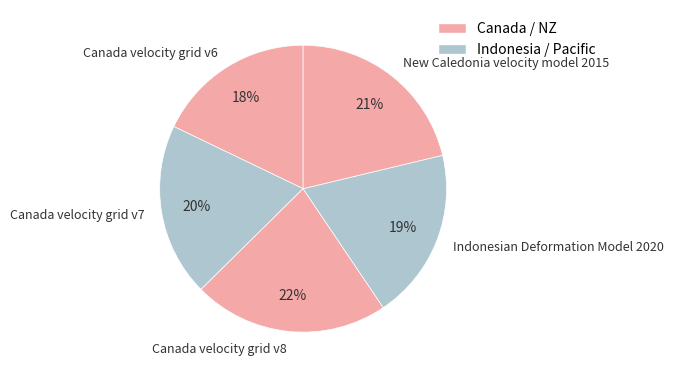

Do Canada velocity grid v6 and Indonesian Deformation Model 2020 together represent more than half of the pie?

No